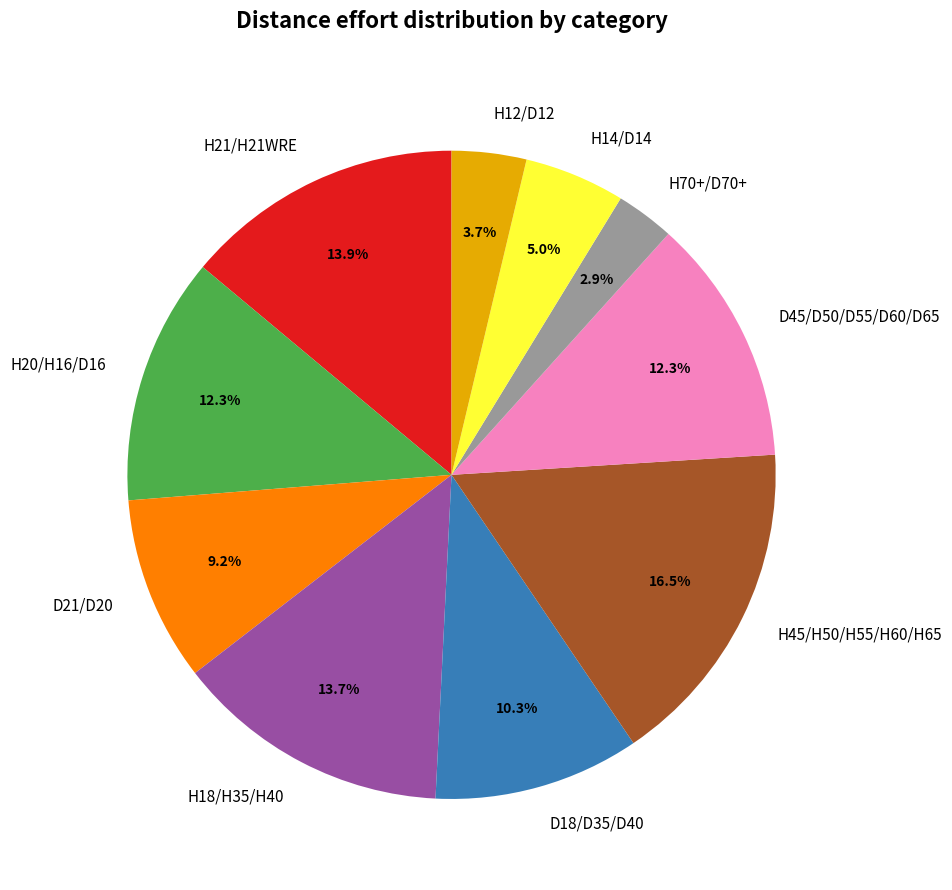

How much of the chart is everything except H45/H50/H55/H60/H65?

83.5%